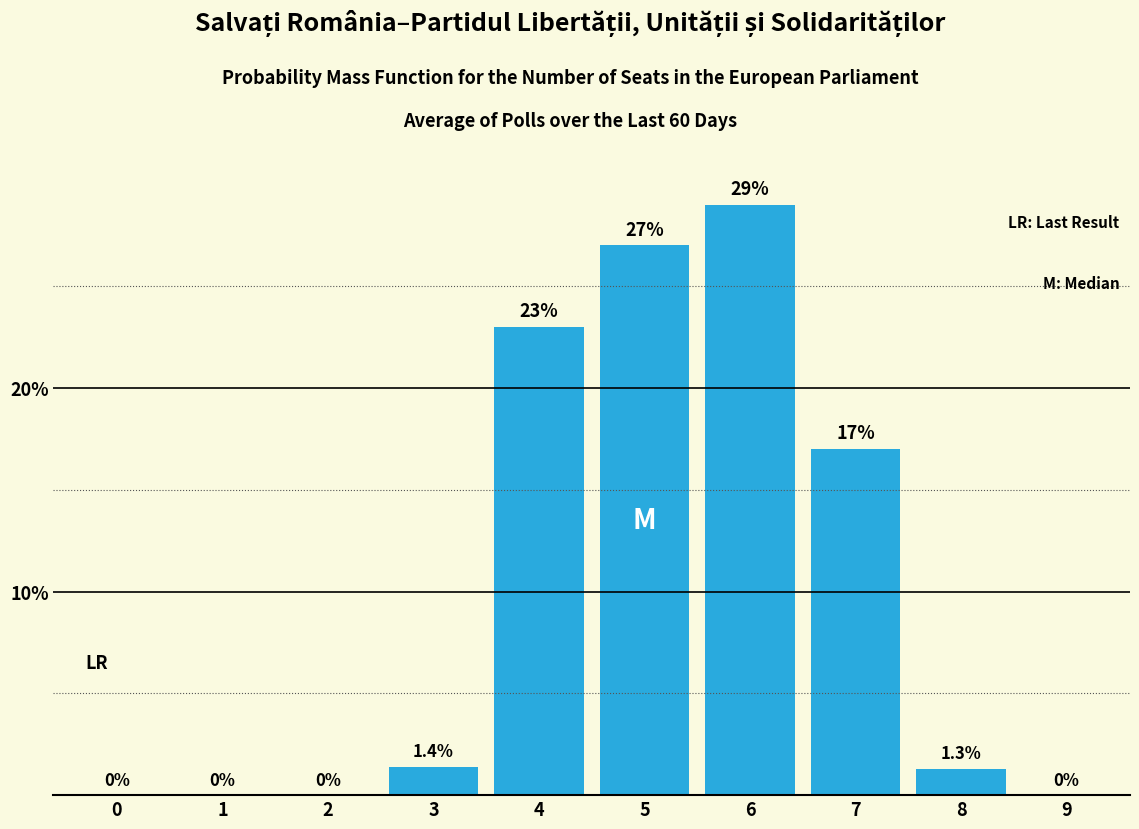

Reading left to right, what are all the values shown in this chart?

0=0.0	1=0.0	2=0.0	3=1.4	4=23.0	5=27.0	6=29.0	7=17.0	8=1.3	9=0.0